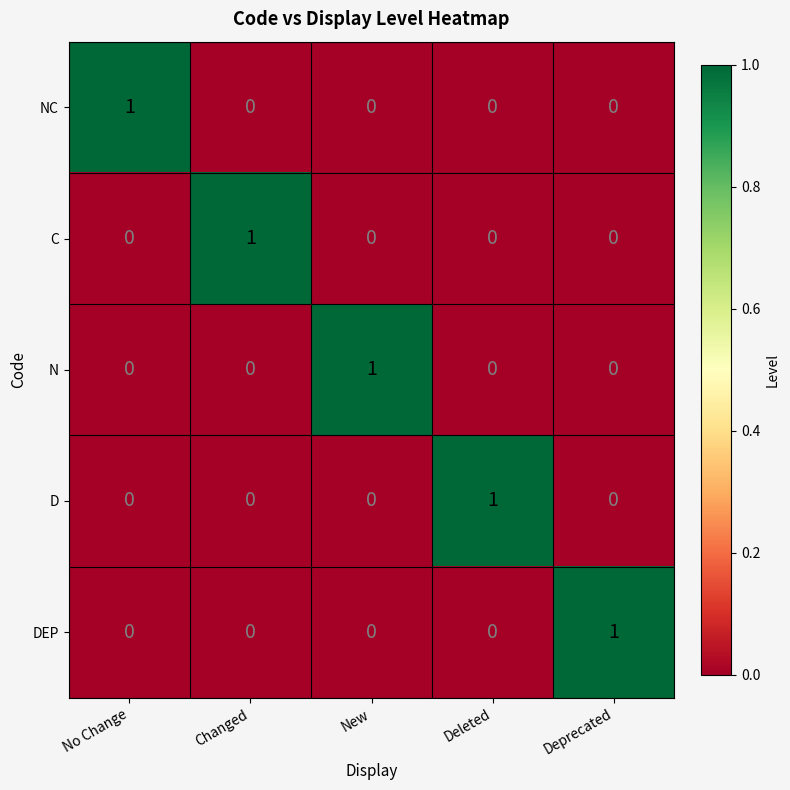

At which label does C reach its peak?

Changed